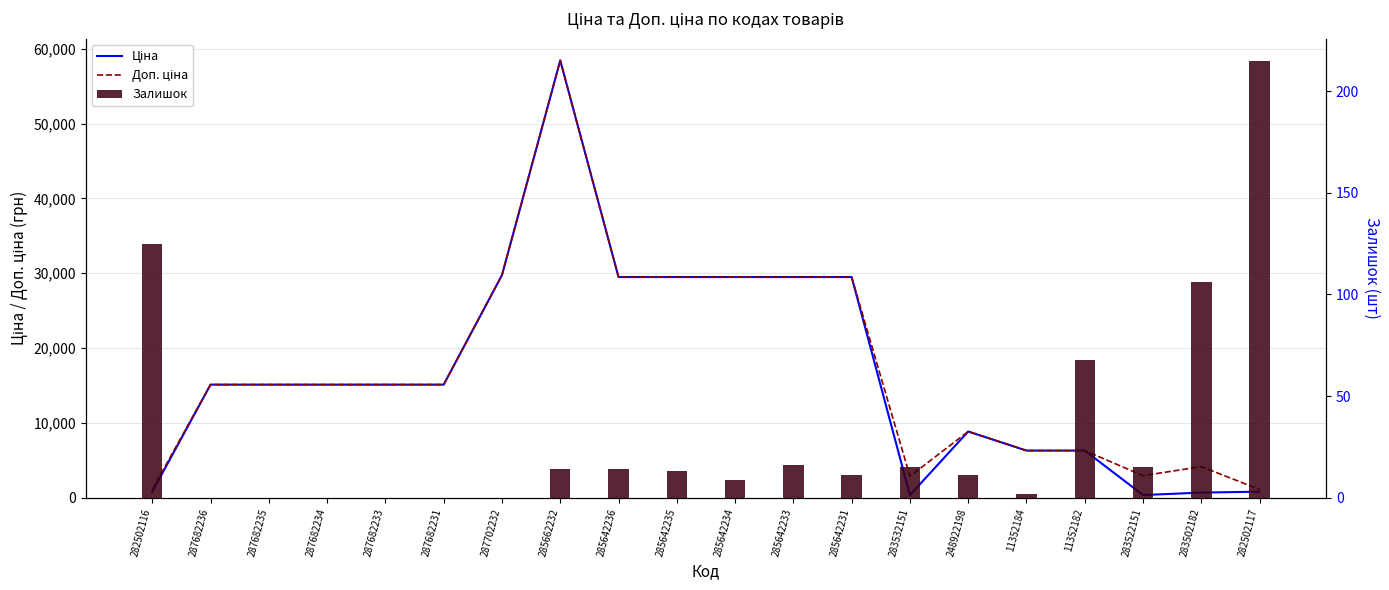

List the series in order of their peak value, highest first.

Ціна, Доп. ціна, Залишок